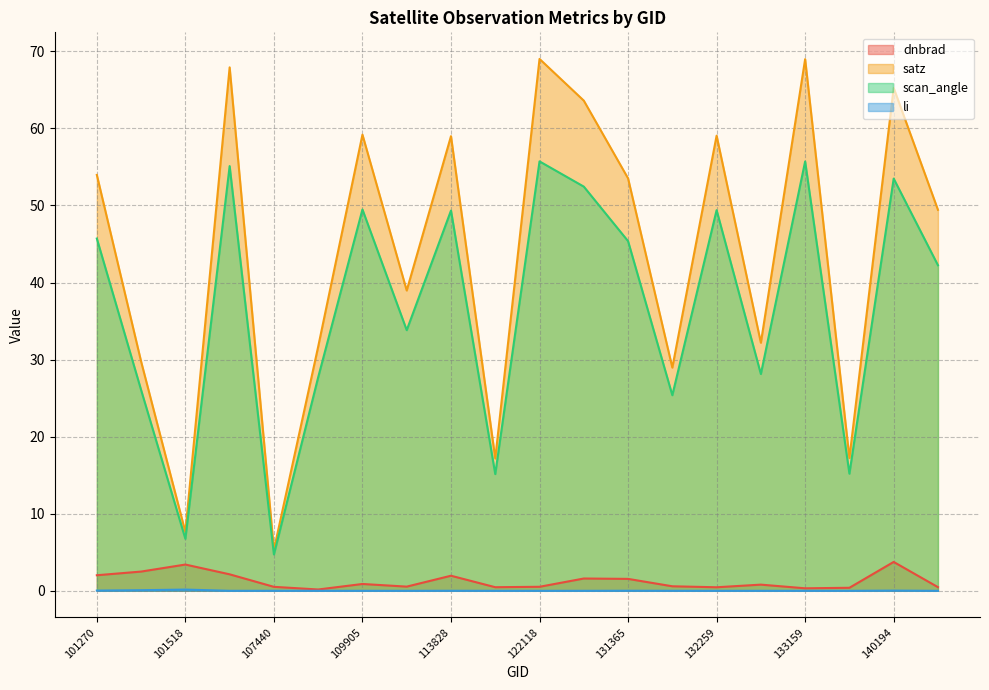

Reading left to right, transcribe all the data shown in this chart.

dnbrad: 2.0	2.5	3.4	2.1	0.5	0.2	0.9	0.5	2.0	0.5	0.5	1.6	1.5	0.6	0.5	0.8	0.3	0.4	3.7	0.5
satz: 54.0	29.8	7.6	67.9	5.3	31.7	59.2	39.0	59.0	17.2	69.0	63.6	53.5	29.0	59.1	32.2	69.0	17.2	65.3	49.4
scan_angle: 45.7	26.1	6.7	55.1	4.7	27.7	49.5	33.8	49.3	15.1	55.7	52.4	45.4	25.4	49.4	28.1	55.7	15.2	53.5	42.2
li: 0.0	0.1	0.2	0.0	0.0	0.0	0.0	0.0	0.0	0.0	0.0	0.0	0.0	0.0	0.0	0.0	0.0	0.0	0.0	0.0